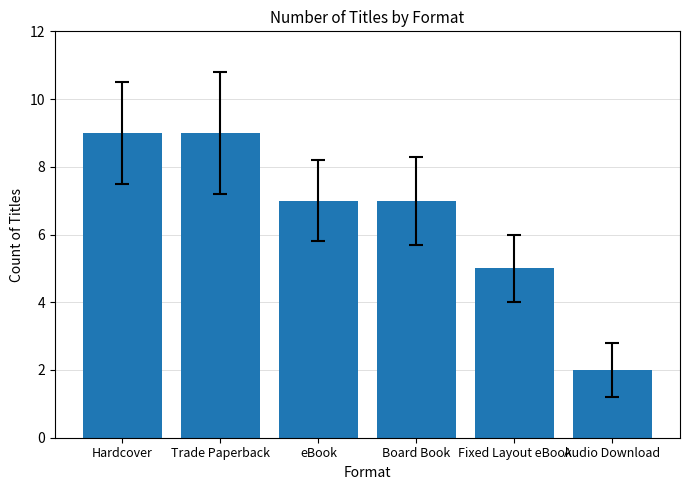

Where does the data first go above 7?

Hardcover